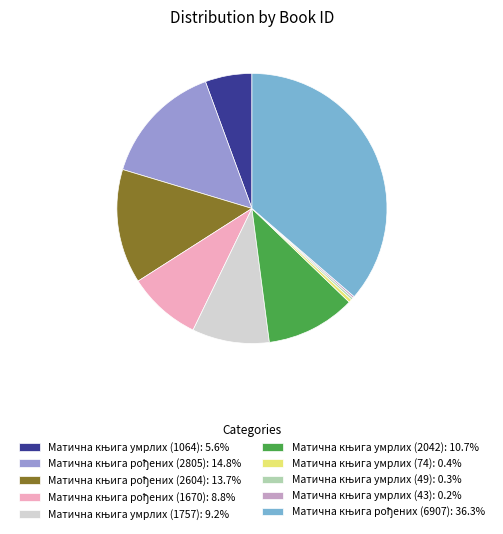

Is there any slice that represents more than half of the pie?

No